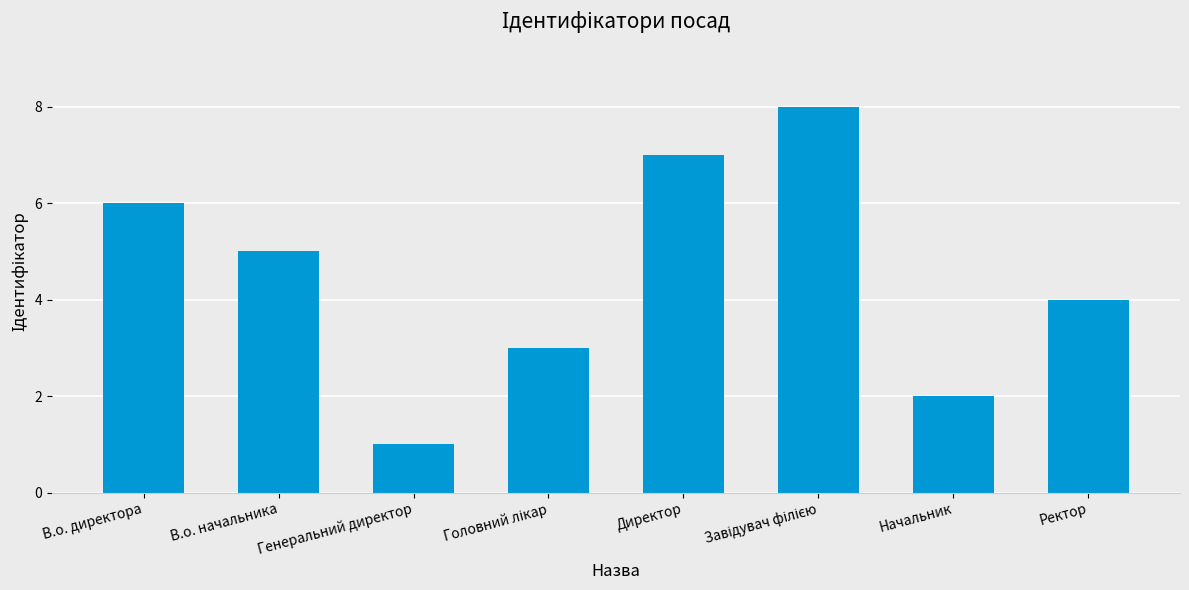

Reading right to left, extract all data points from this chart.

4	2	8	7	3	1	5	6